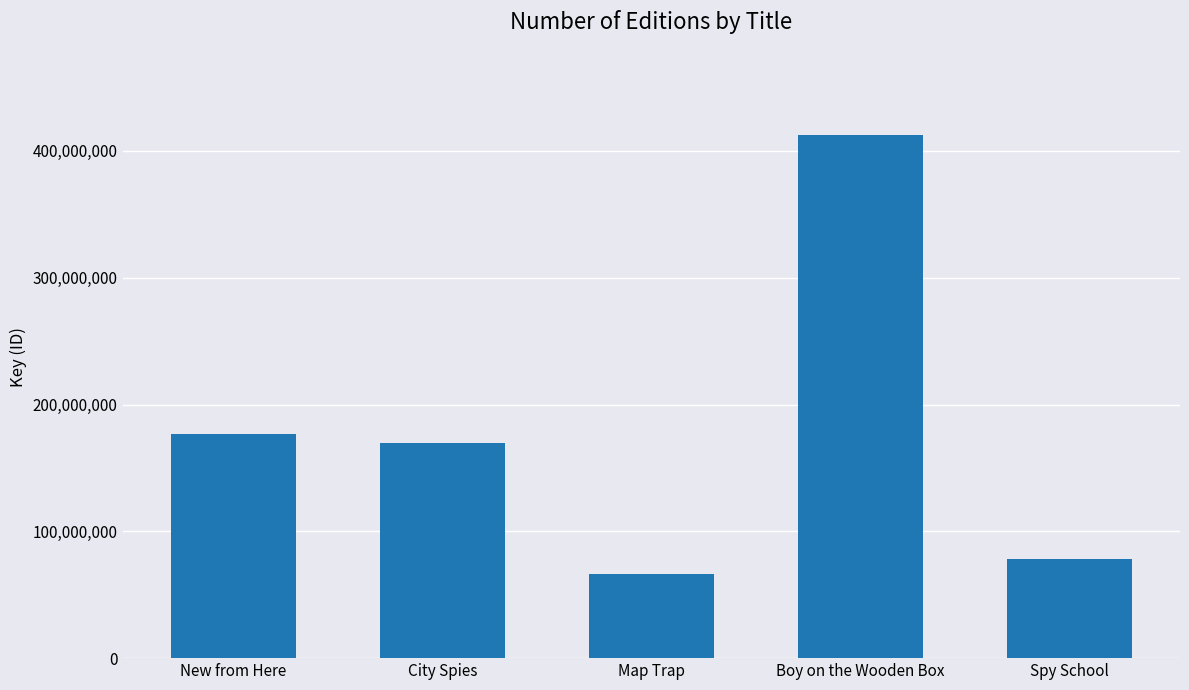

Reading left to right, what are all the values shown in this chart?

176857443	169996586	66376331	412394819	78199619